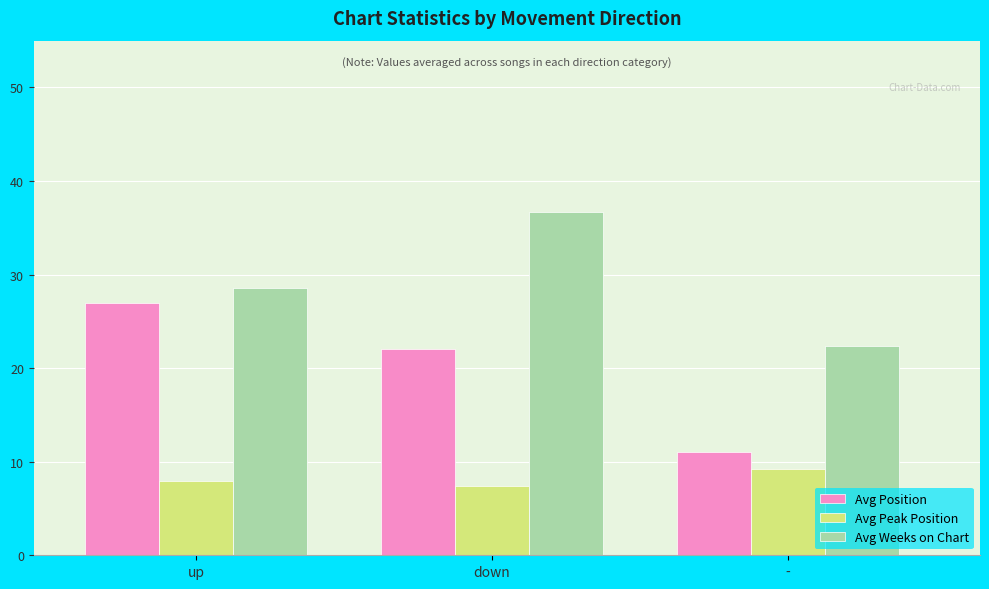

What is the smallest value displayed?

7.4